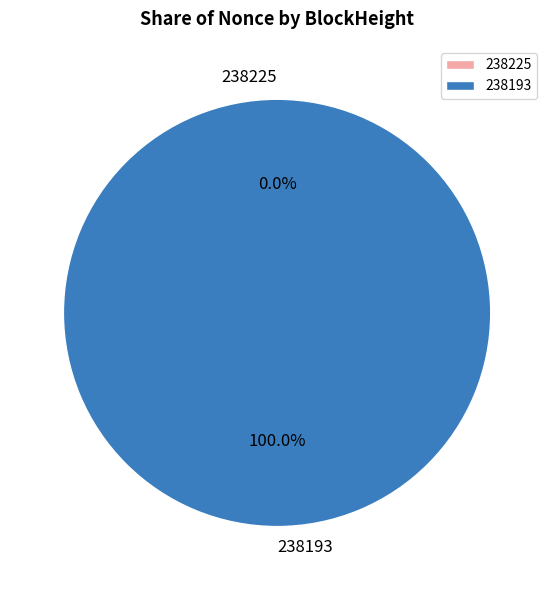

The 238225 slice represents 0% of the pie. True or false?

True